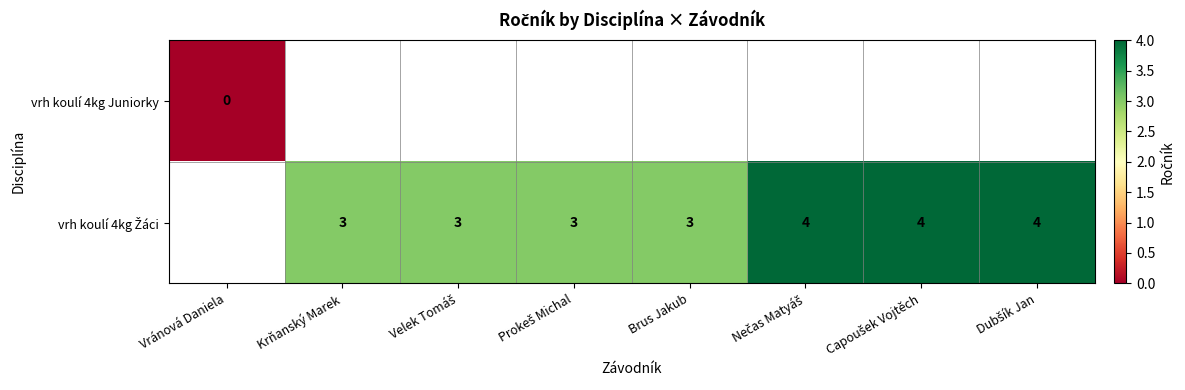

The value of vrh koulí 4kg Žáci at Prokeš Michal is 1.9. True or false?

False